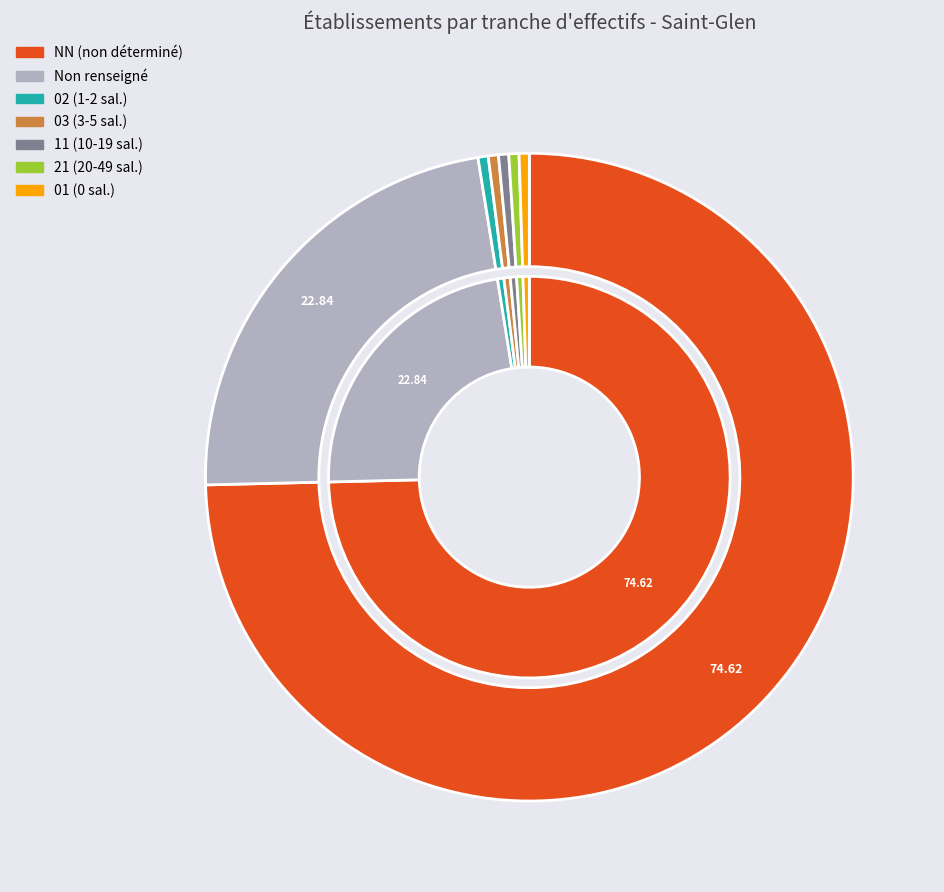

To the nearest percent, what percentage of the pie is 21?

1%